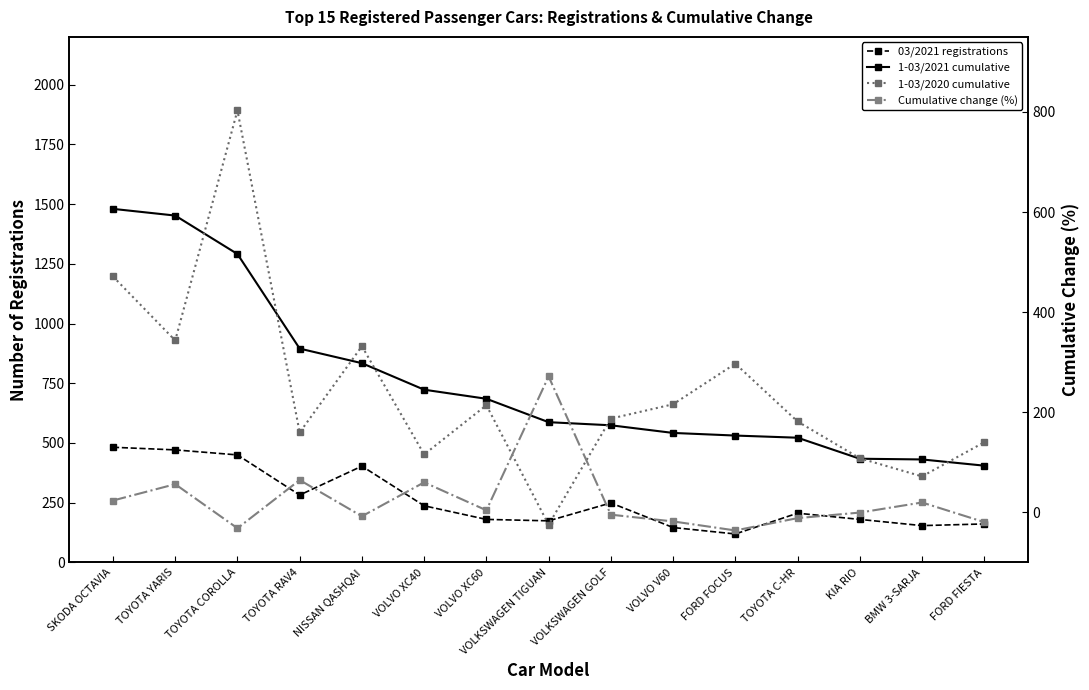

Does the chart display data point markers on the line(s)?

Yes